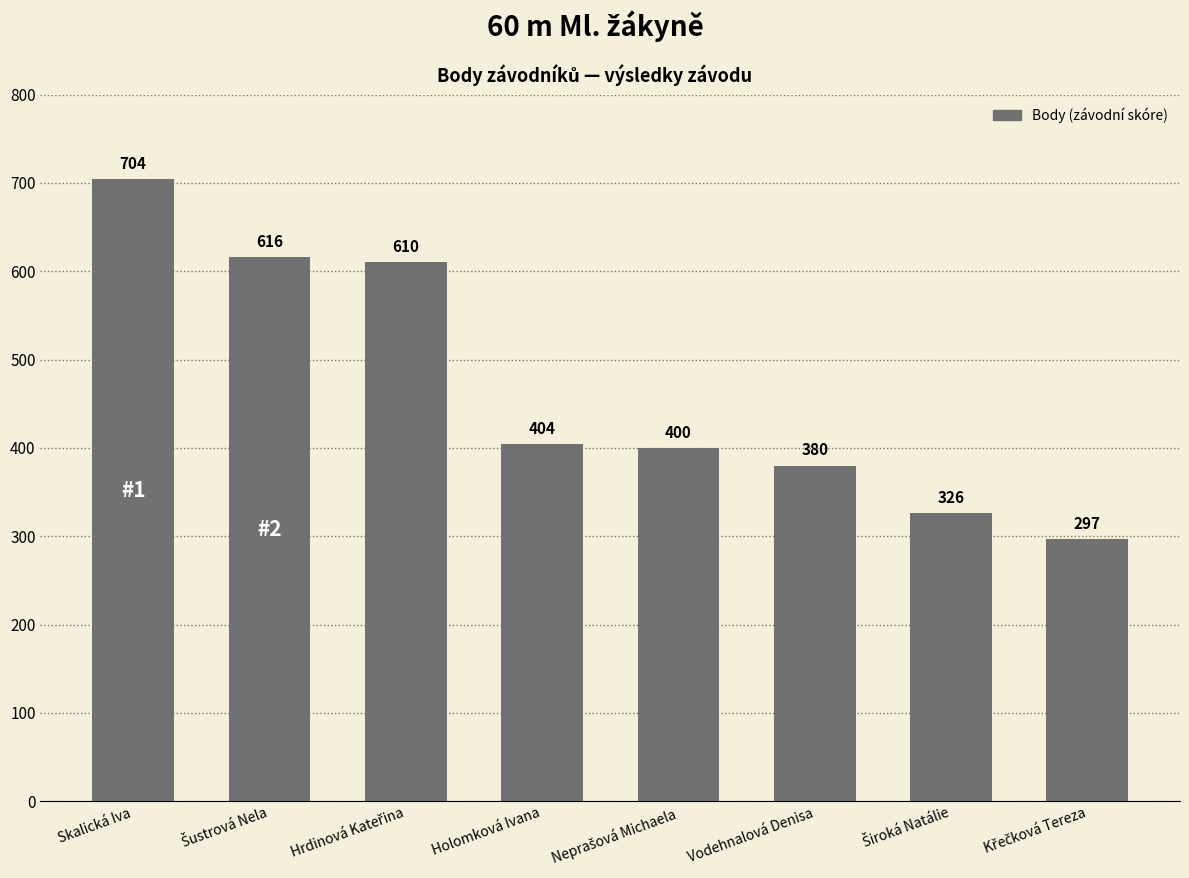

What is the difference between the maximum and minimum values?

407